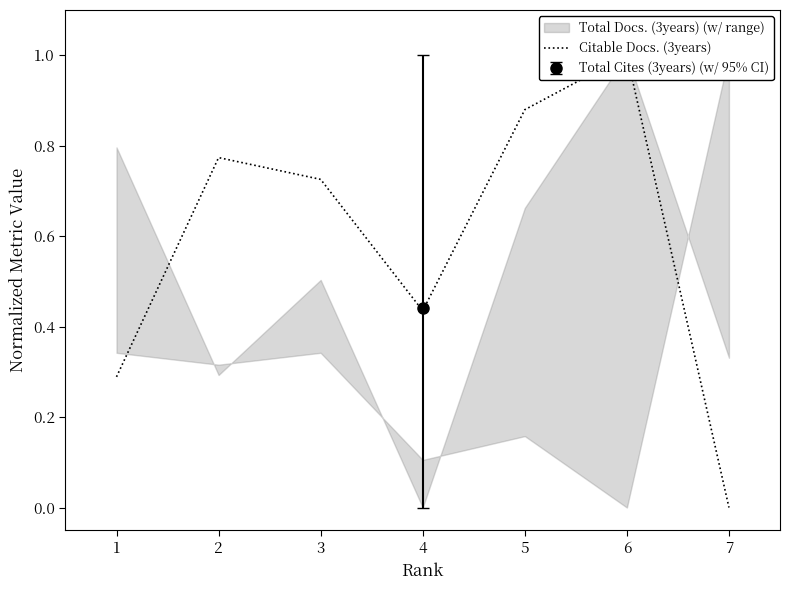

What is the sum of all values?

4.1